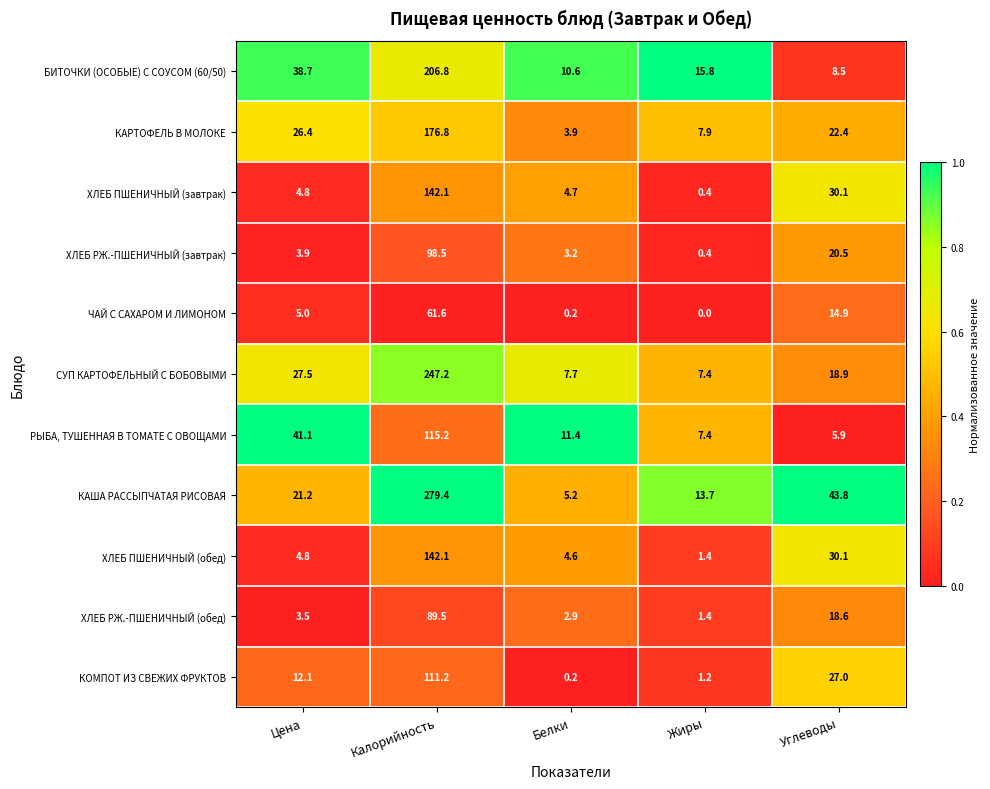

At which category does the chart reach its peak across all series?

Калорийность